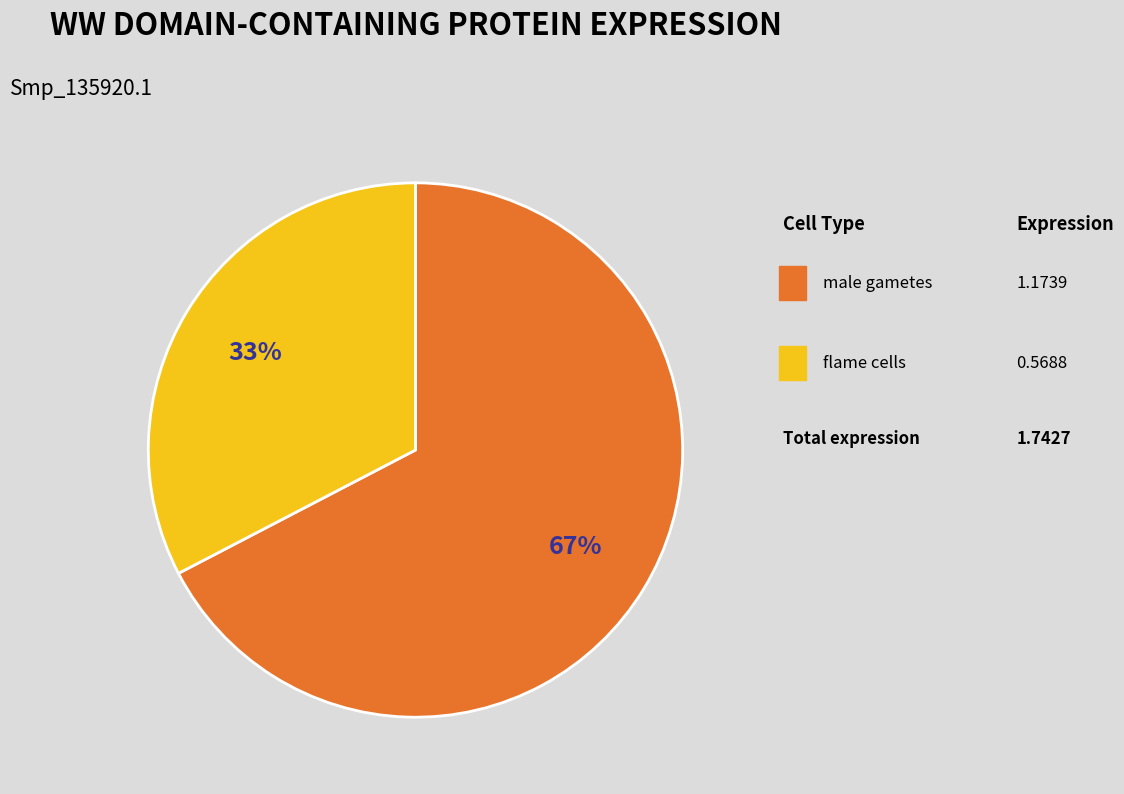

Count the number of slices in the pie.

2